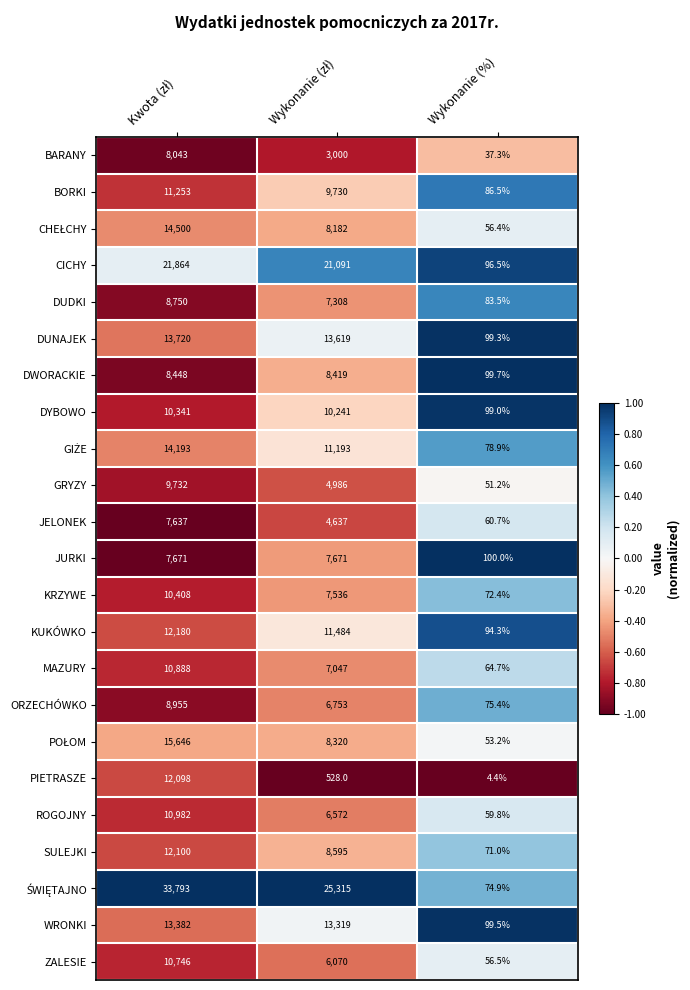

The JELONEK series shows 60.7 at Wykonanie (%). True or false?

True